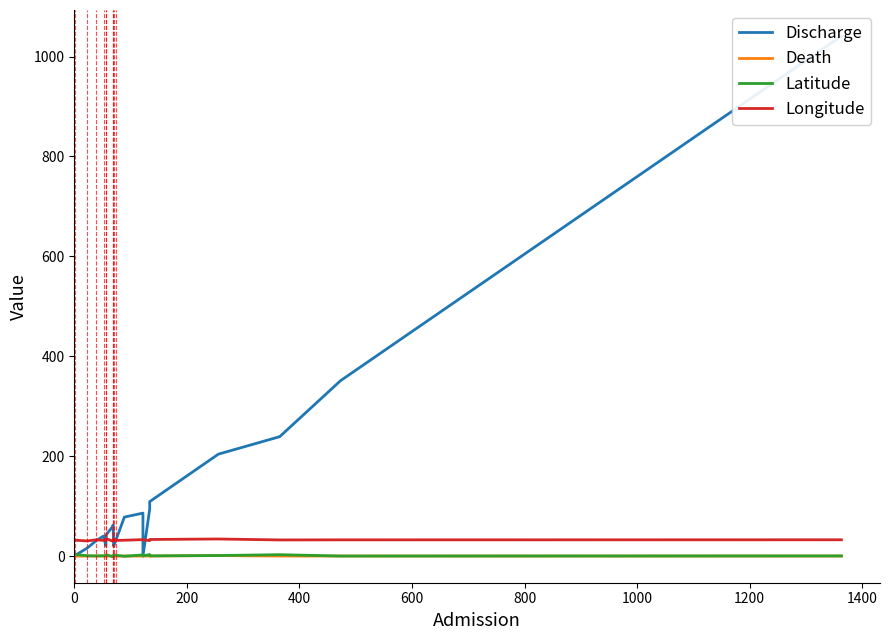

What is the difference between the maximum and minimum values in the Death series?

1.0